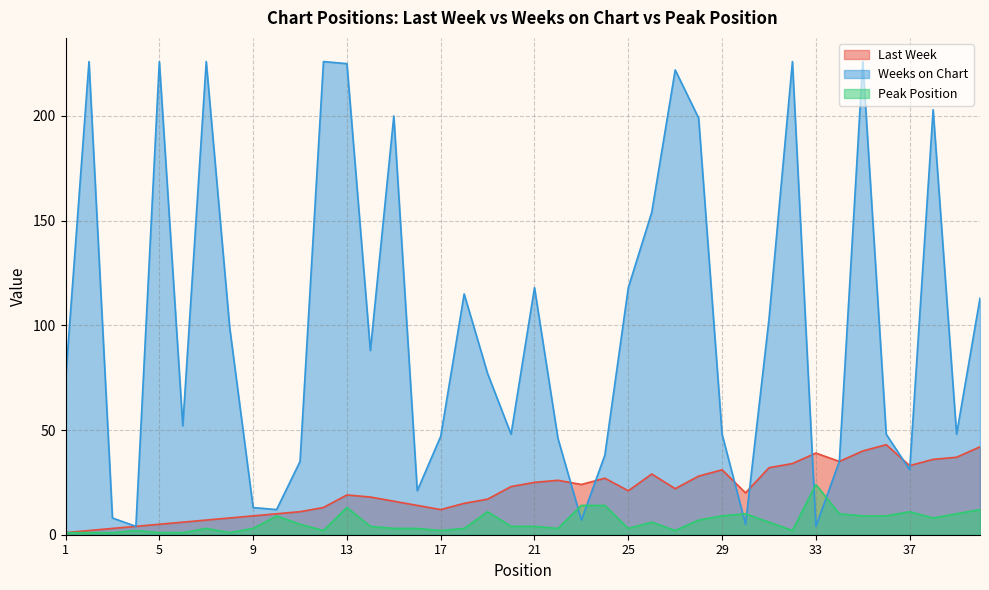

How many lines are shown in the chart?

3